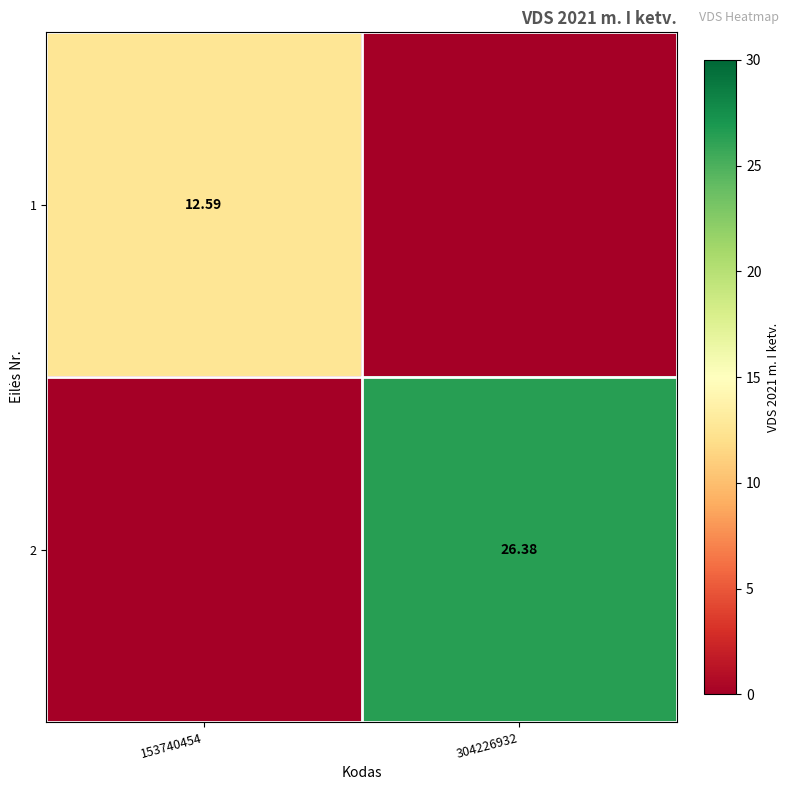

True or false: 2 has a value of 26.4 at 304226932.

True